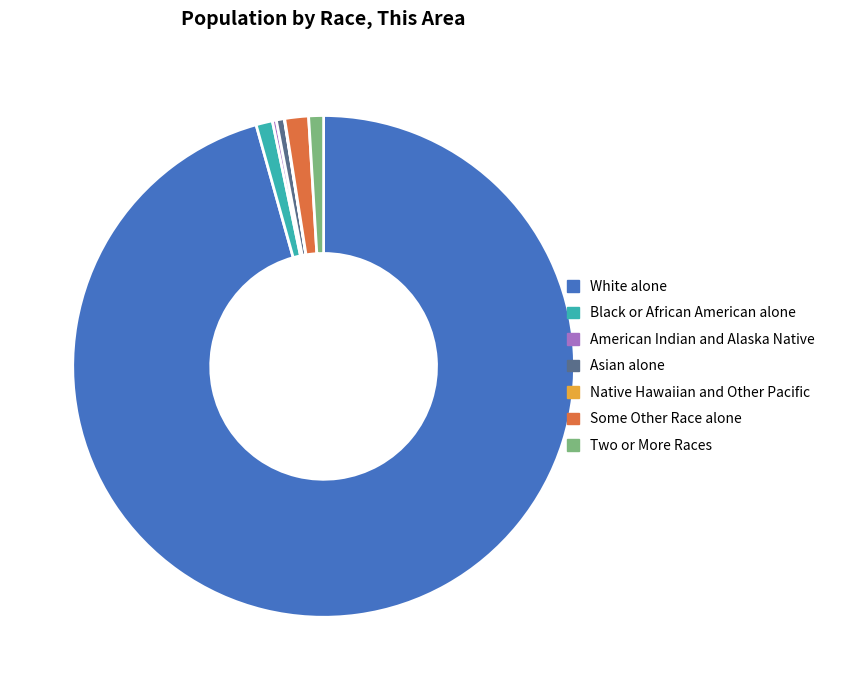

Which slice is the largest?

White alone